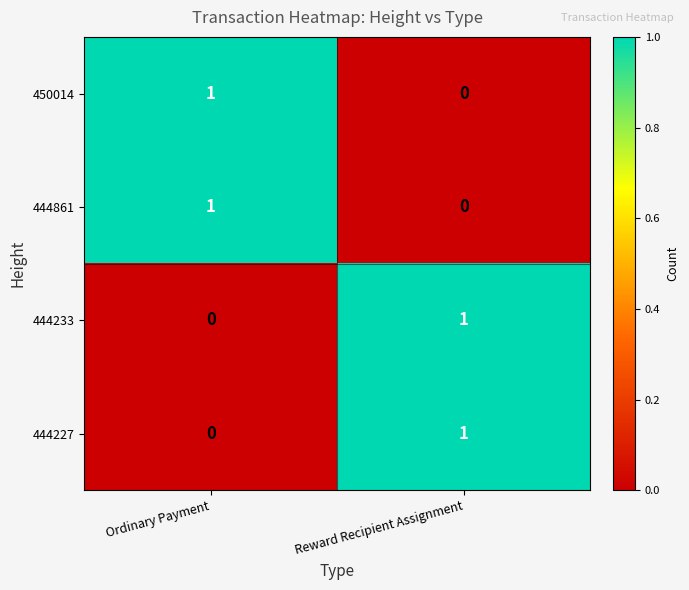

How many data points does each series have?

2